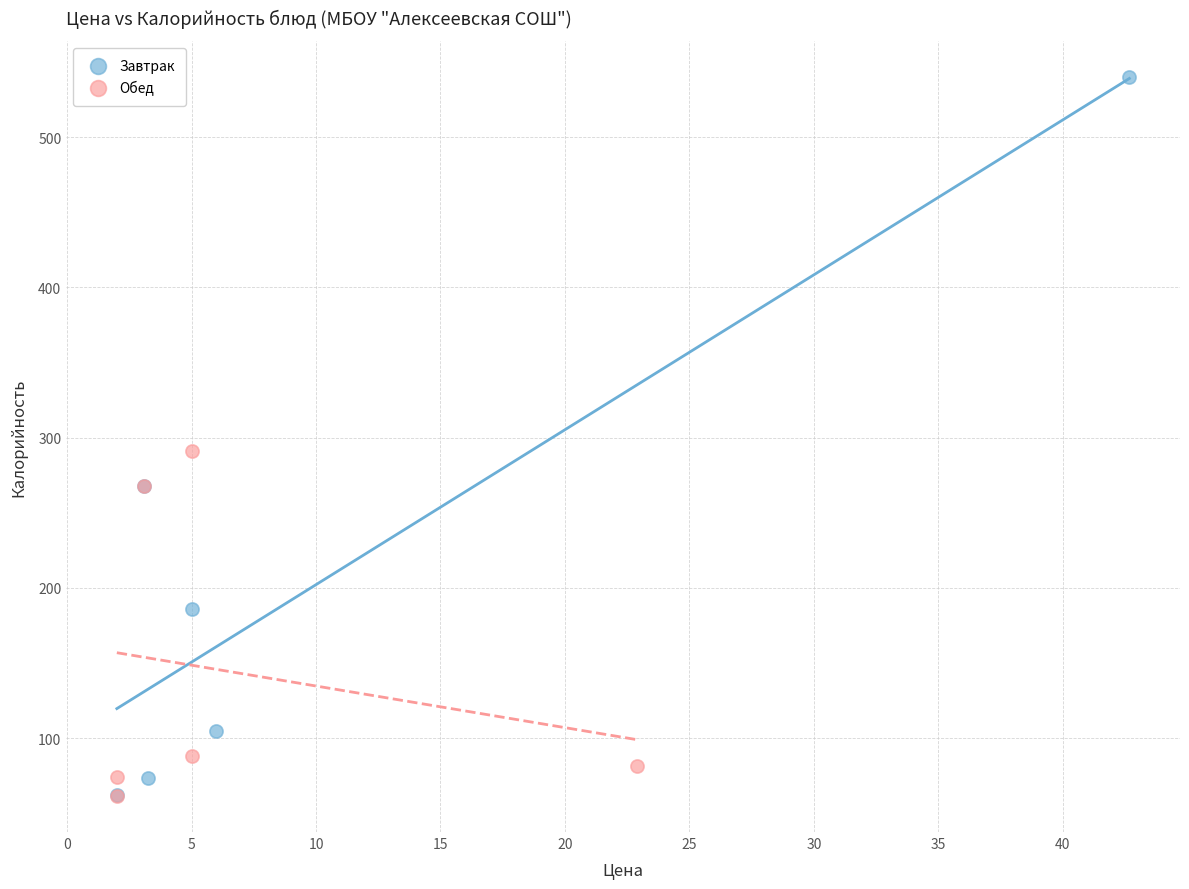

Which series has the widest spread of Y values?

Завтрак